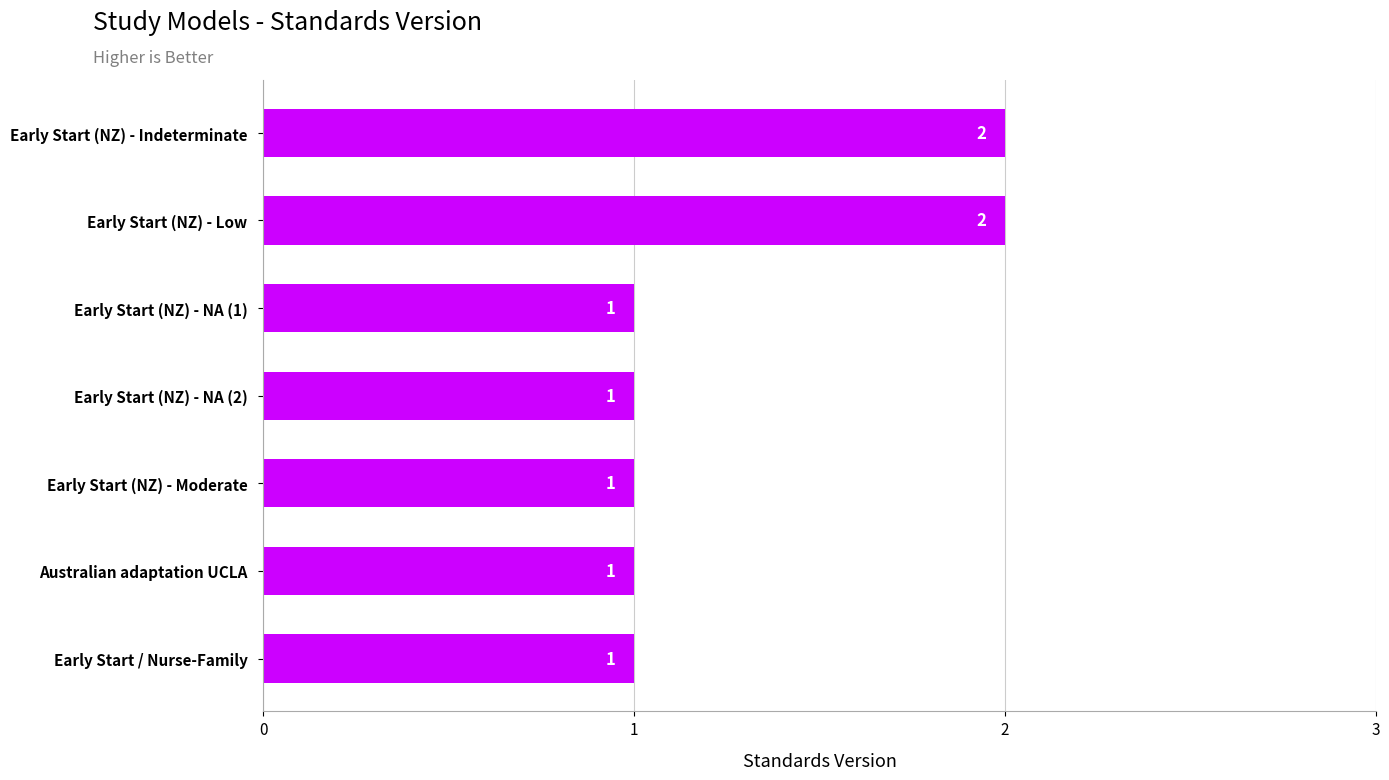

Reading top to bottom, what are all the values shown in this chart?

2	2	1	1	1	1	1